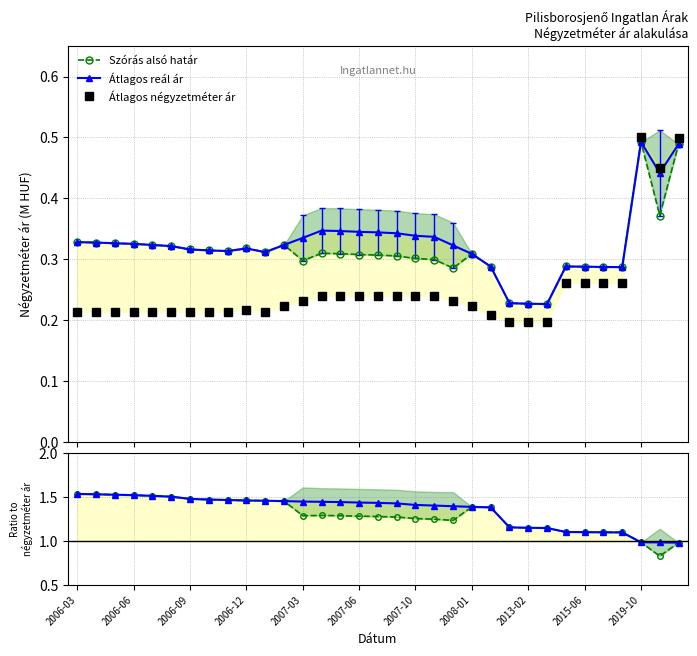

How many lines are shown in the chart?

3